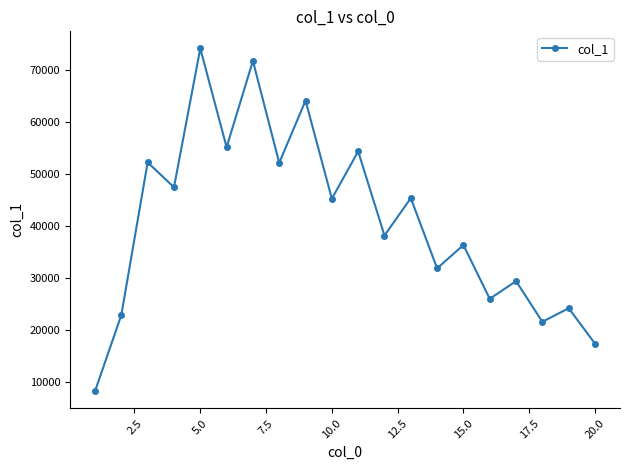

What is the difference between the maximum and minimum values?

66037